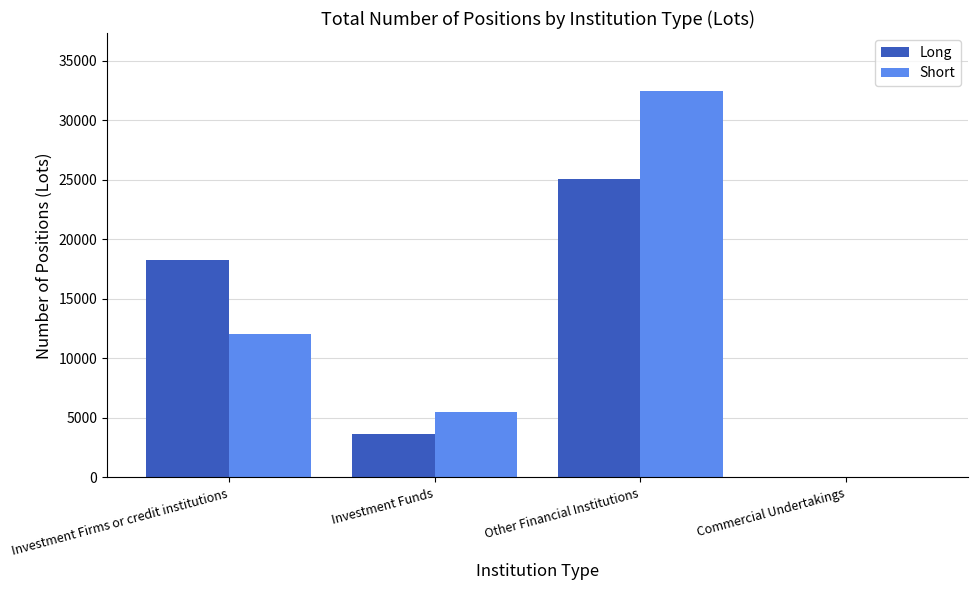

What is the highest value of the Short series?

32453.5